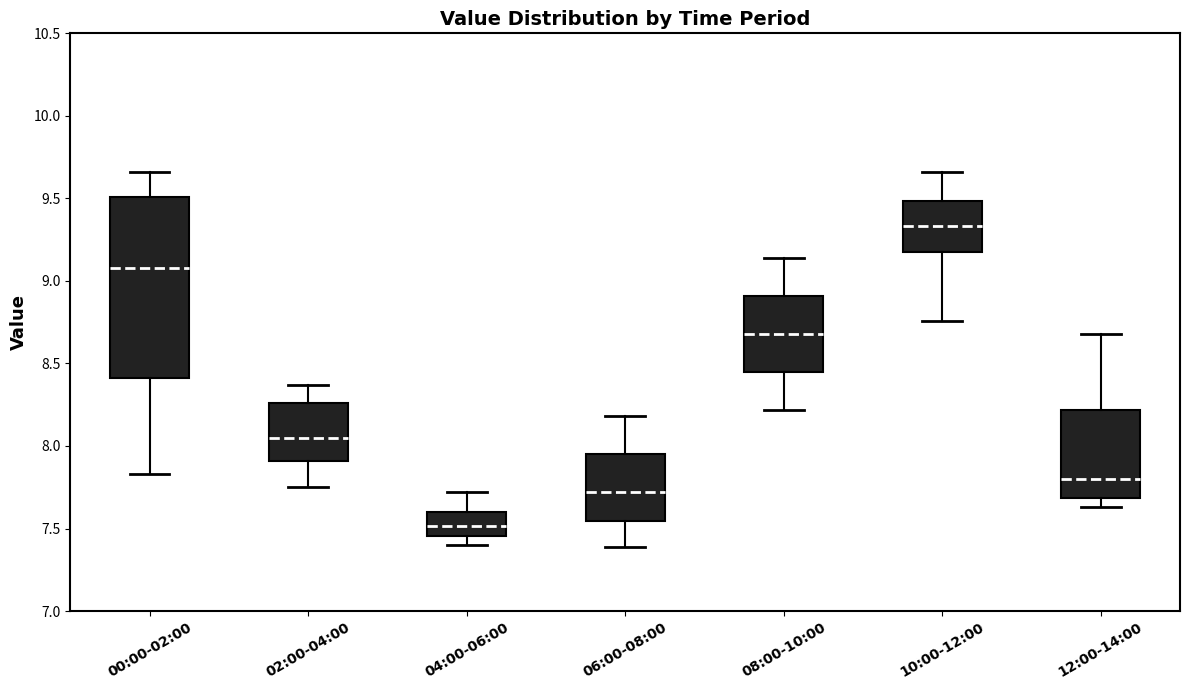

Reading left to right, read every box against the y-axis: the position of its median line, the range the box covers, and the ends of its whiskers. The values are not printed on the chart, so give them approximately, as read against the axis.

00:00-02:00: median 9.10, box 8.40 to 9.50, whiskers 7.85 to 9.65
02:00-04:00: median 8.05, box 7.90 to 8.25, whiskers 7.75 to 8.35
04:00-06:00: median 7.50, box 7.45 to 7.60, whiskers 7.40 to 7.70
06:00-08:00: median 7.70, box 7.55 to 7.95, whiskers 7.40 to 8.20
08:00-10:00: median 8.70, box 8.45 to 8.90, whiskers 8.20 to 9.15
10:00-12:00: median 9.35, box 9.20 to 9.50, whiskers 8.75 to 9.65
12:00-14:00: median 7.80, box 7.70 to 8.20, whiskers 7.65 to 8.70